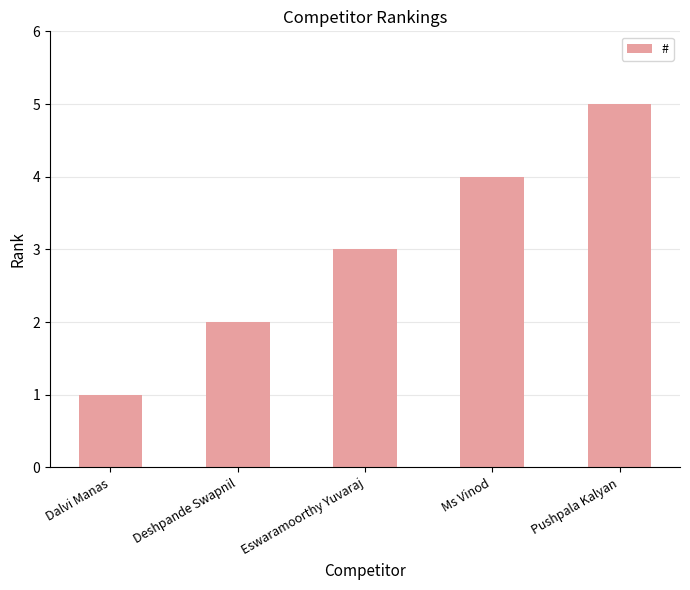

Count the number of data series in this chart.

1